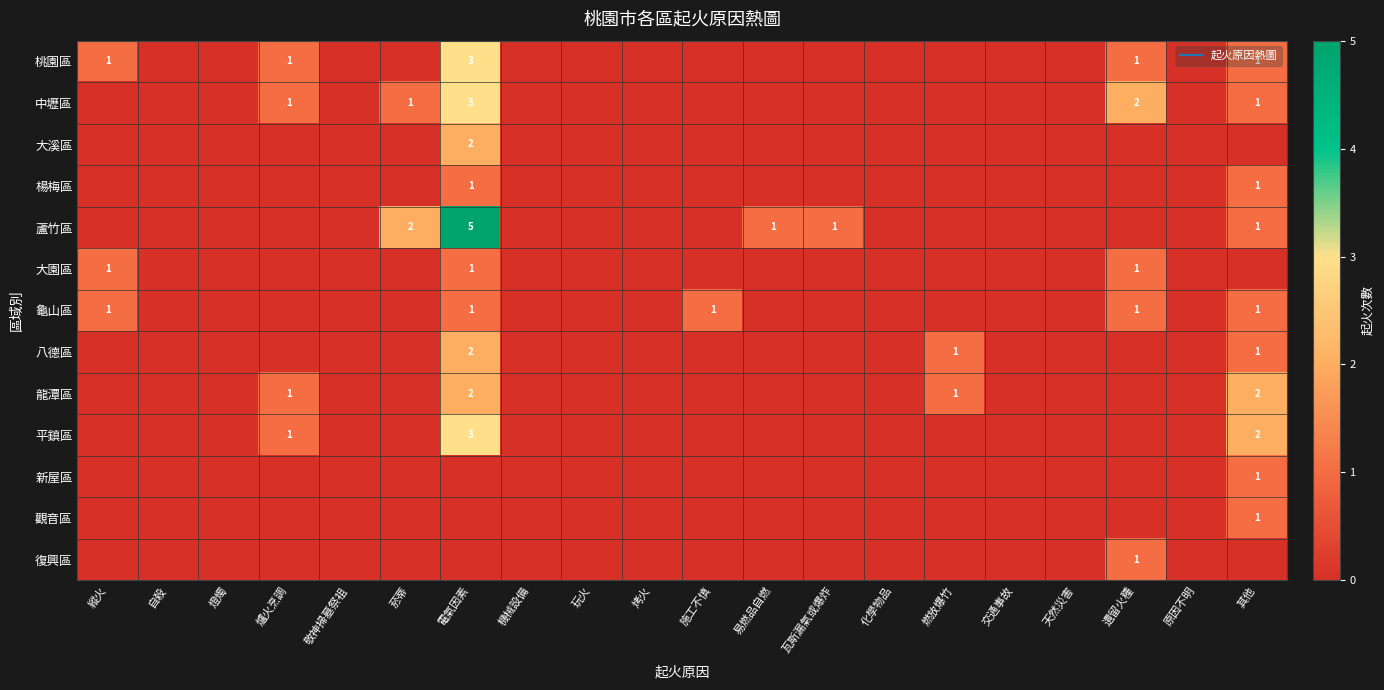

List the labels in order of 中壢區 value, largest first.

電氣因素, 遺留火種, 爐火烹調, 菸蒂, 其他, 縱火, 自殺, 燈燭, 敬神掃墓祭祖, 機械設備, 玩火, 烤火, 施工不慎, 易燃品自燃, 瓦斯漏氣或爆炸, 化學物品, 燃放爆竹, 交通事故, 天然災害, 原因不明